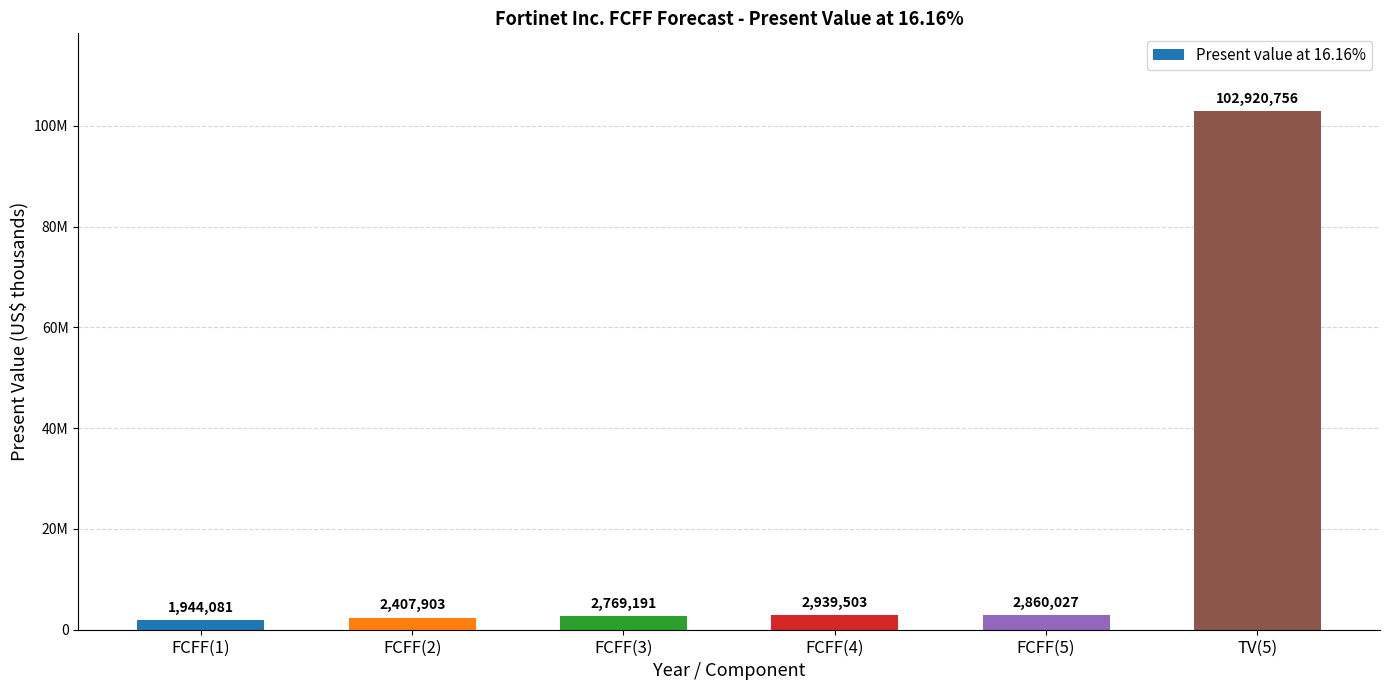

Between FCFF(2) and FCFF(4), which is larger?

FCFF(4)